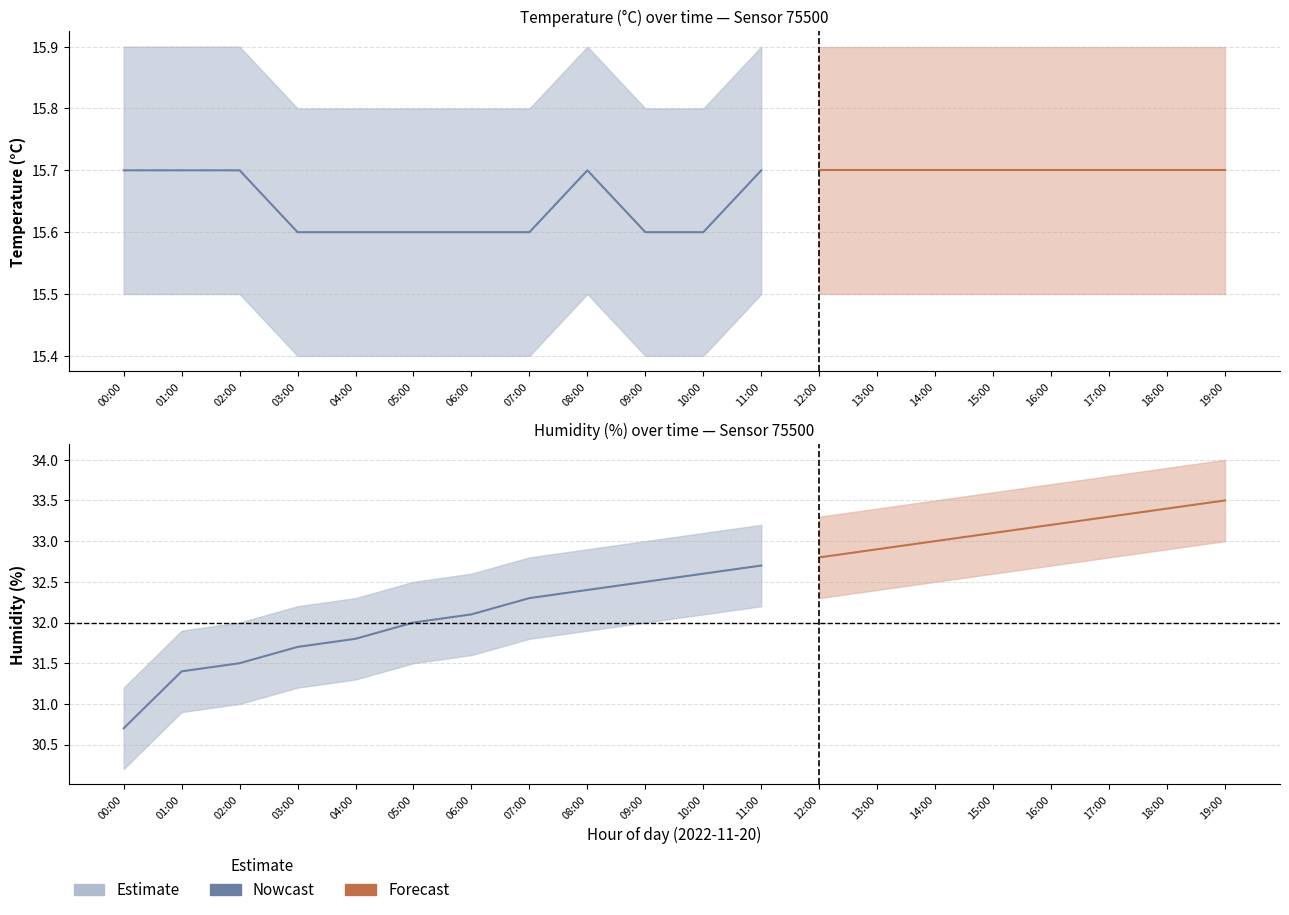

Does the chart display data point markers on the line(s)?

No